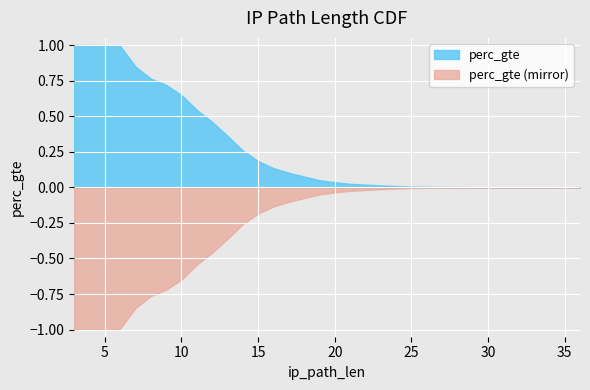

What is the change in value from 8 to 29?

-0.8